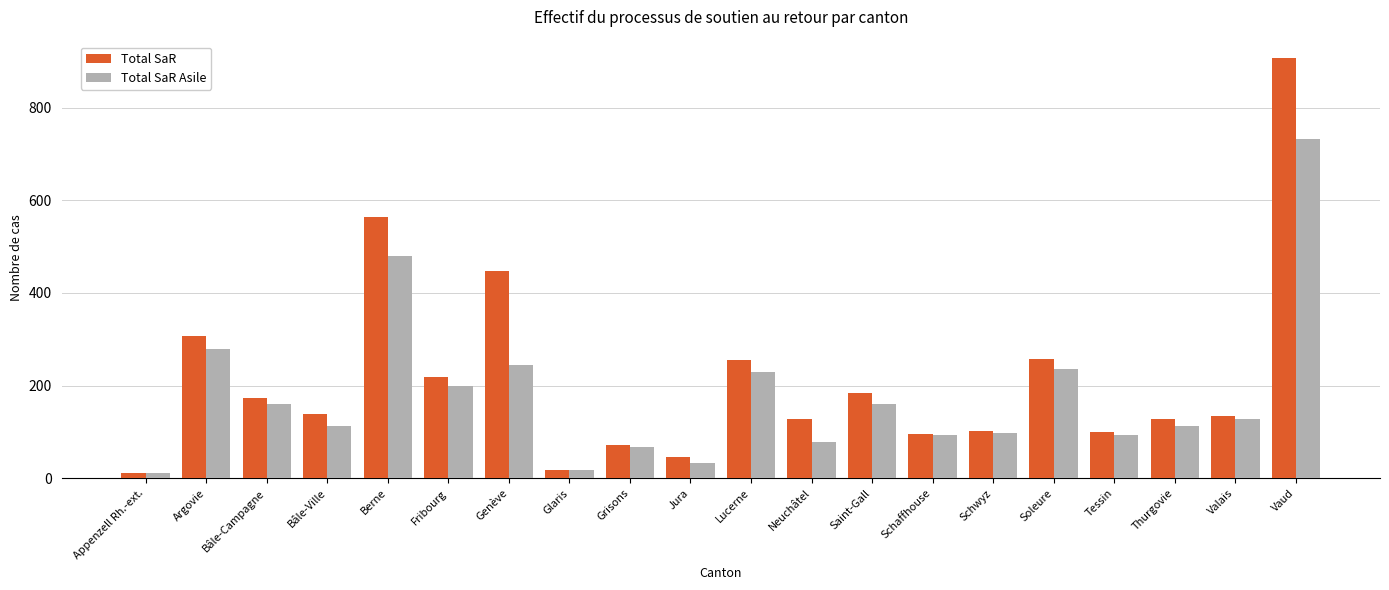

What is the difference between the highest and lowest values at Schwyz?

5